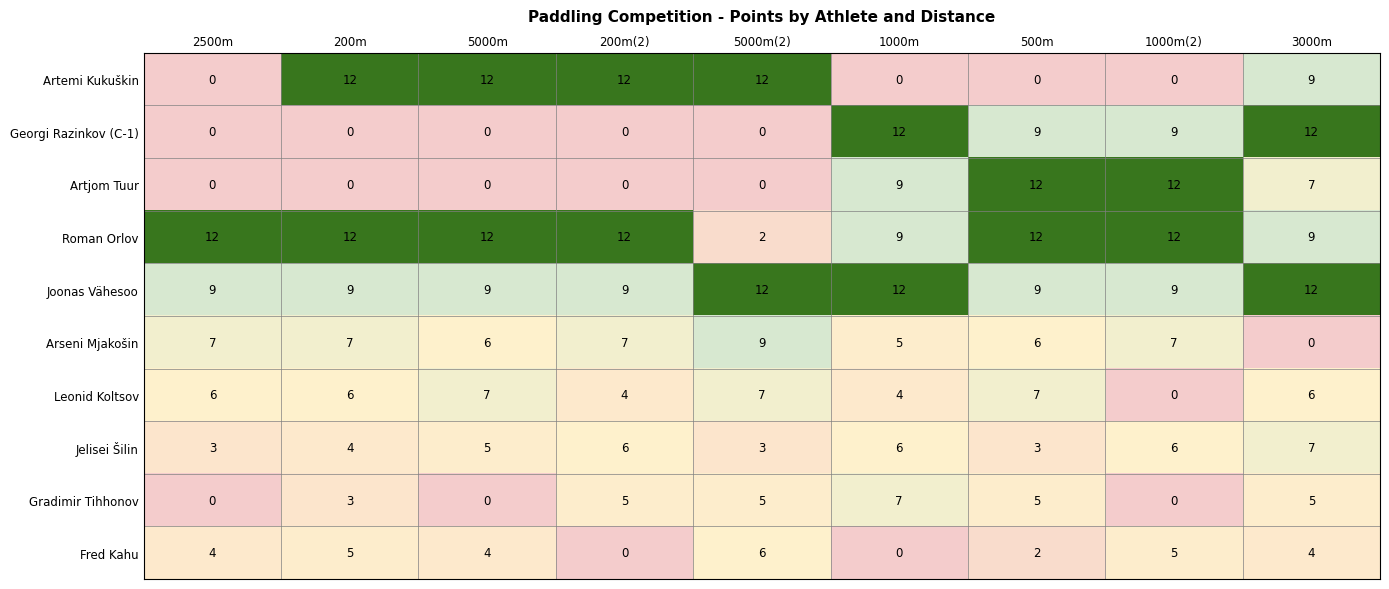

What is the spread (max minus min) of values at 200m(2)?

12